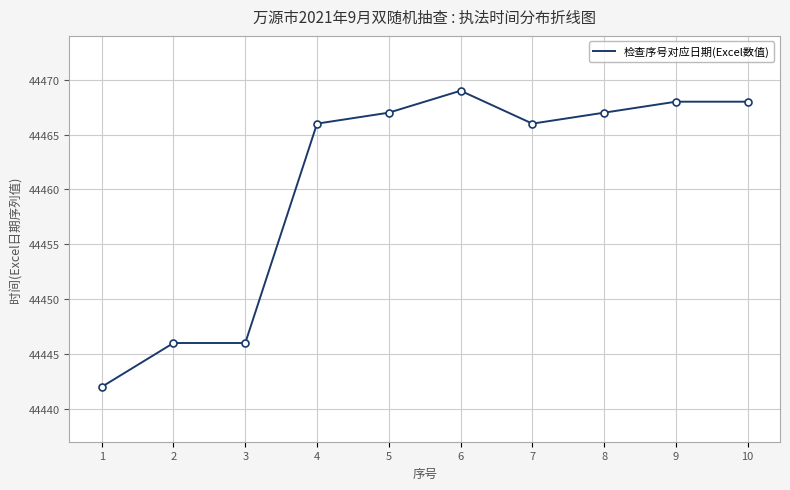

Between 10 and 5, which is larger?

10